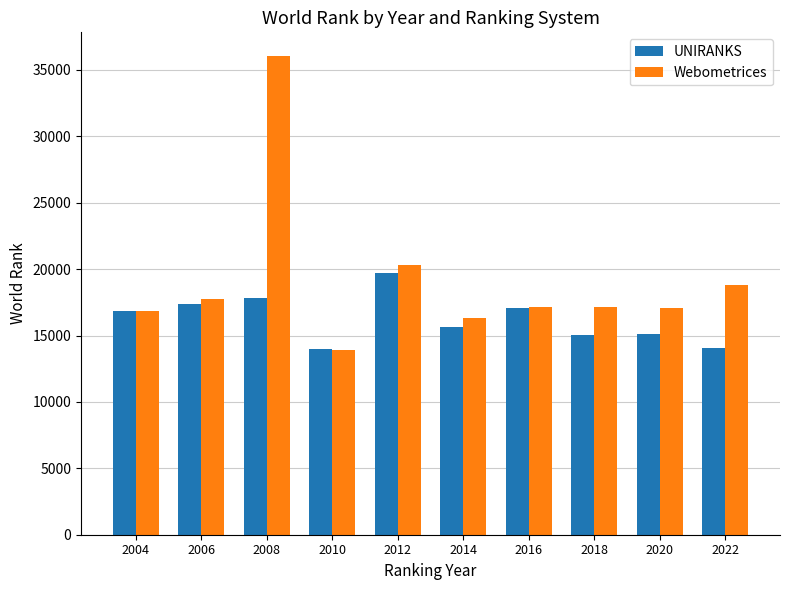

What is the average value of the UNIRANKS series?

16266